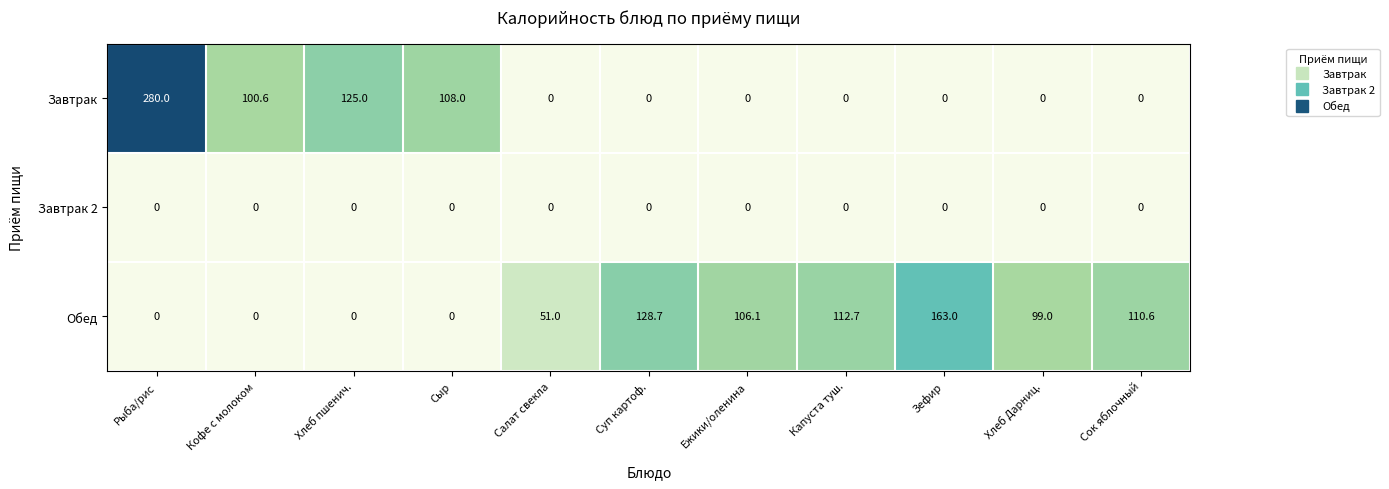

What is the sum of all Завтрак values?

613.6